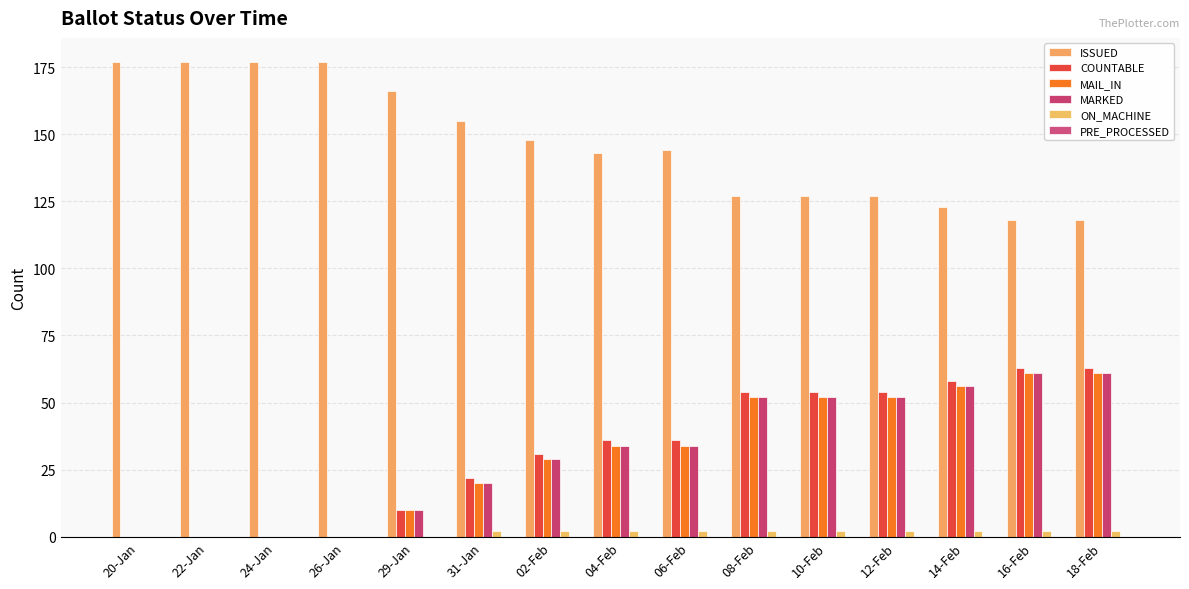

Reading left to right, list all the values displayed in this chart.

ISSUED: 177	177	177	177	166	155	148	143	144	127	127	127	123	118	118
COUNTABLE: 0	0	0	0	10	22	31	36	36	54	54	54	58	63	63
MAIL_IN: 0	0	0	0	10	20	29	34	34	52	52	52	56	61	61
MARKED: 0	0	0	0	10	20	29	34	34	52	52	52	56	61	61
ON_MACHINE: 0	0	0	0	0	2	2	2	2	2	2	2	2	2	2
PRE_PROCESSED: 0	0	0	0	0	0	0	0	0	0	0	0	0	0	0